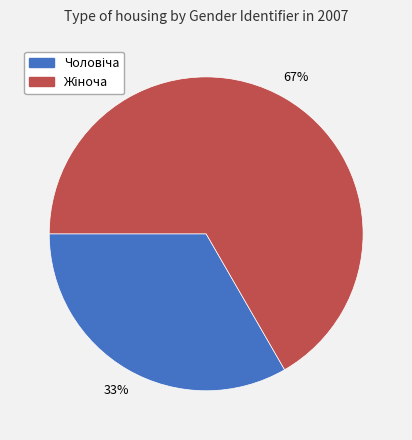

Is there a majority slice in this chart?

Yes